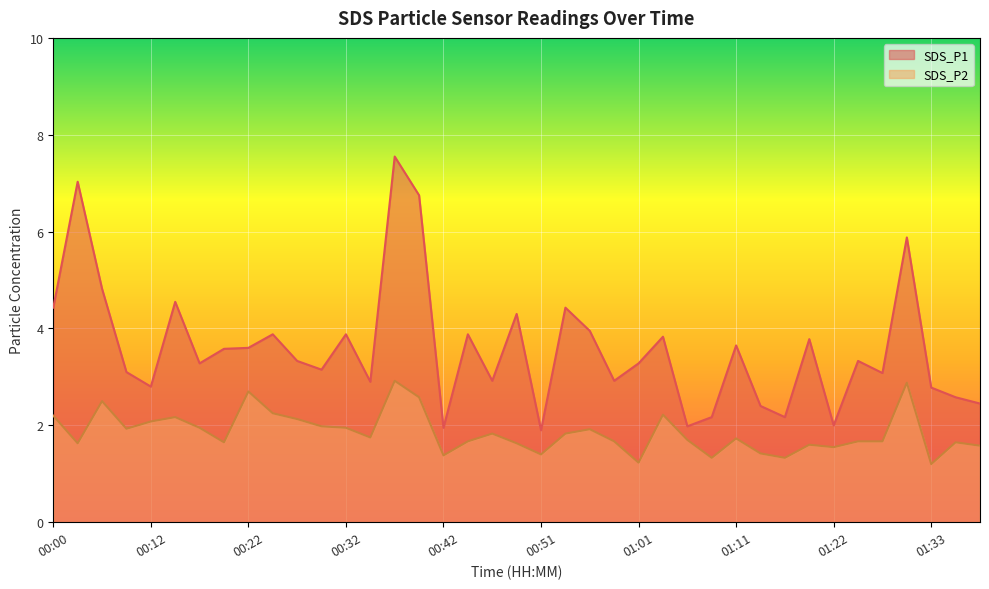

True or false: SDS_P2 and SDS_P1 intersect in this chart.

False